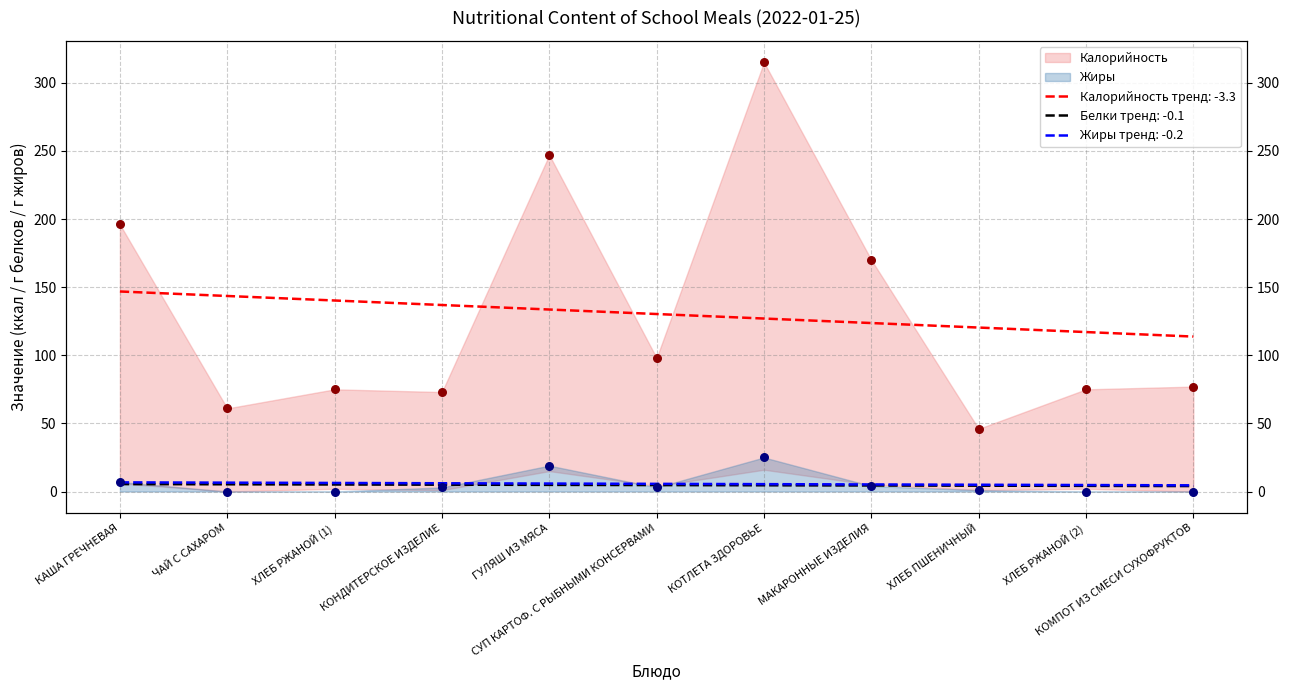

What is the total value across all series at КАША ГРЕЧНЕВАЯ?

203